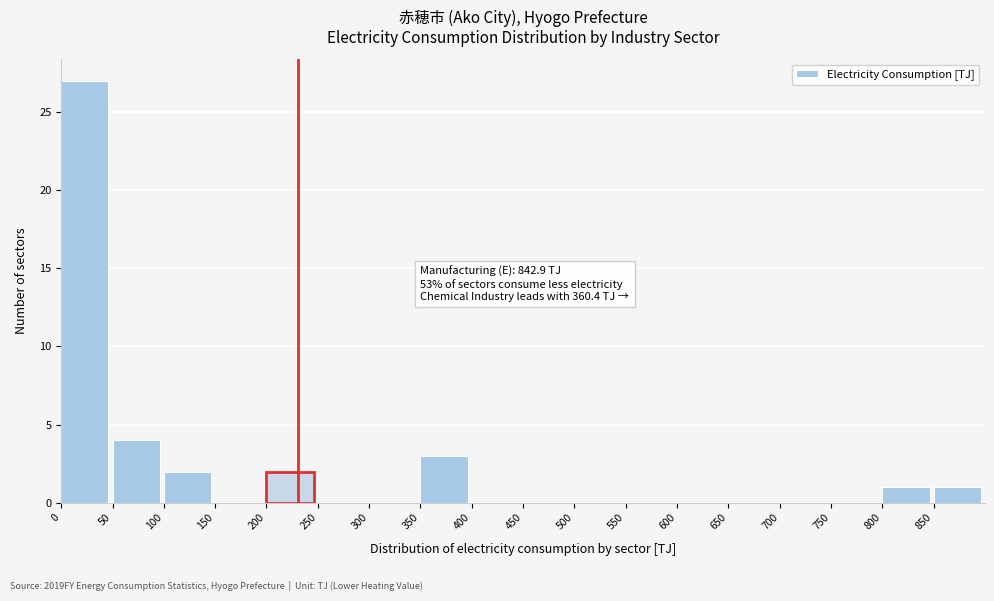

Over which range of the x-axis is the bar tallest?

0 to 50